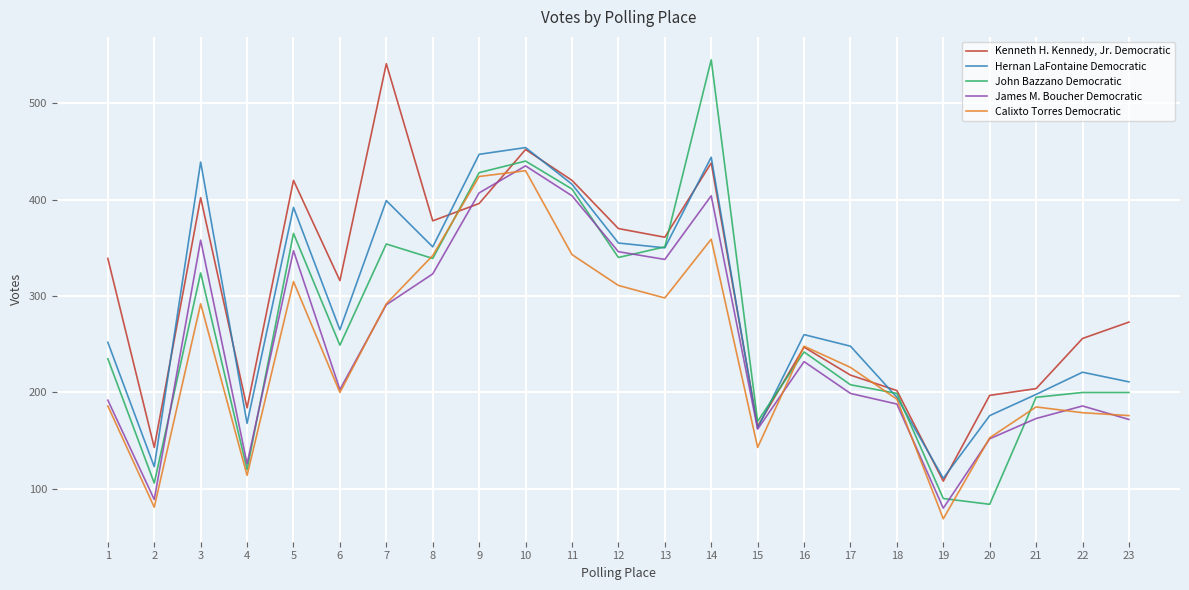

Which series has the widest spread of values?

John Bazzano Democratic